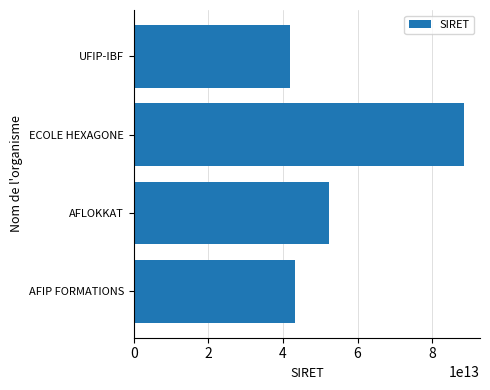

What is the difference between the values at ECOLE HEXAGONE and UFIP-IBF?

46620647000003